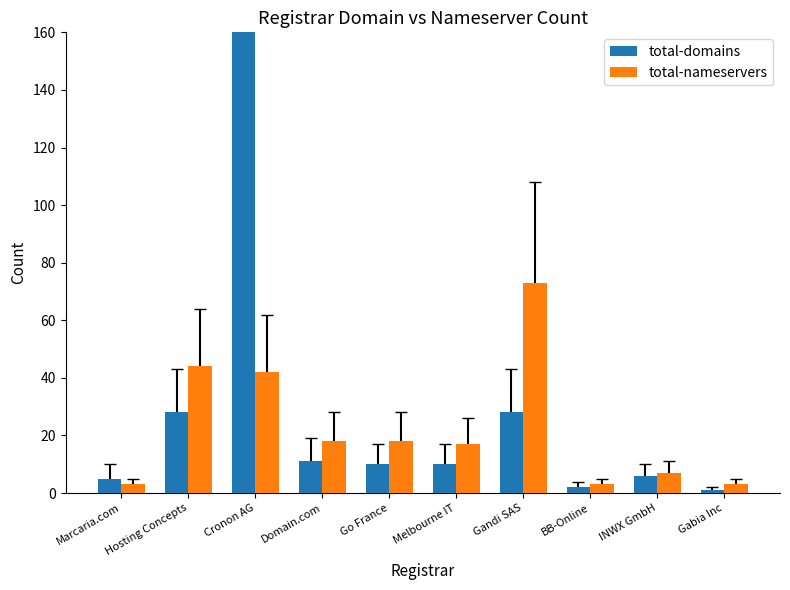

What is the sum of the total-nameservers values at Cronon AG and INWX GmbH?

49